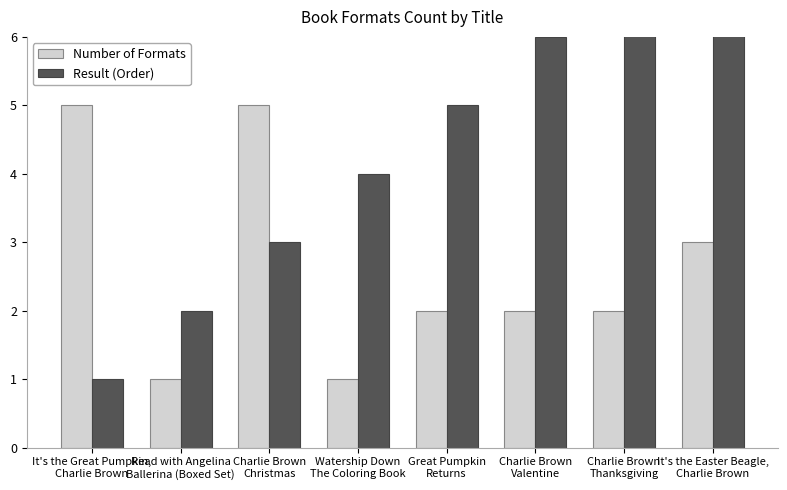

At which label does Result (Order) reach its minimum?

It's the Great Pumpkin,
Charlie Brown